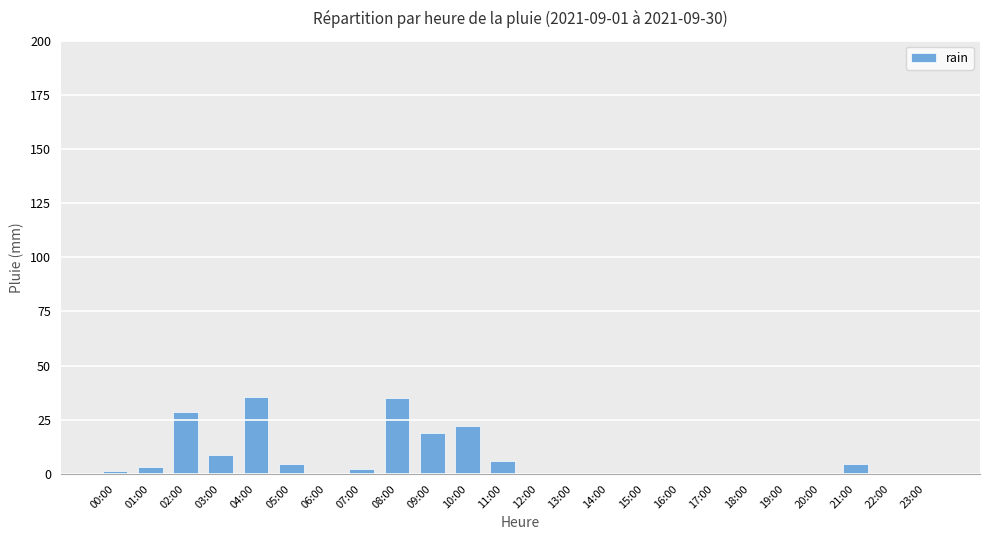

What is the greatest value displayed?

35.6